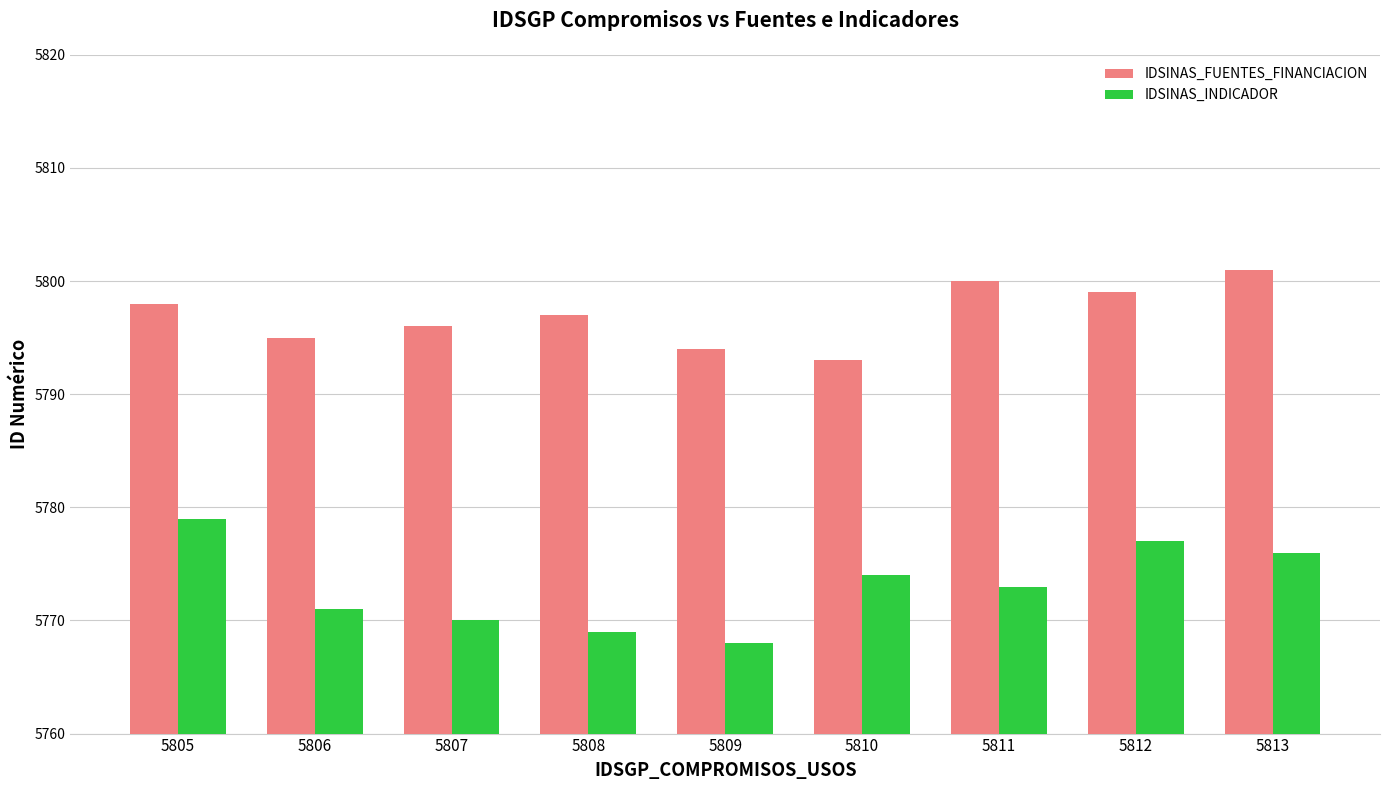

Reading left to right, list all the values displayed in this chart.

IDSINAS_FUENTES_FINANCIACION: 5805=5798	5806=5795	5807=5796	5808=5797	5809=5794	5810=5793	5811=5800	5812=5799	5813=5801
IDSINAS_INDICADOR: 5805=5779	5806=5771	5807=5770	5808=5769	5809=5768	5810=5774	5811=5773	5812=5777	5813=5776